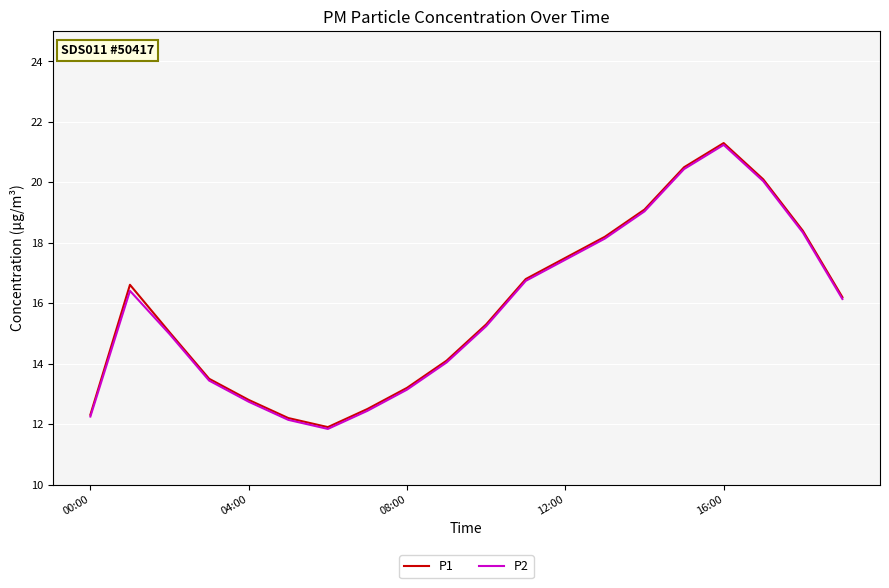

What is the maximum value shown in the chart?

21.3